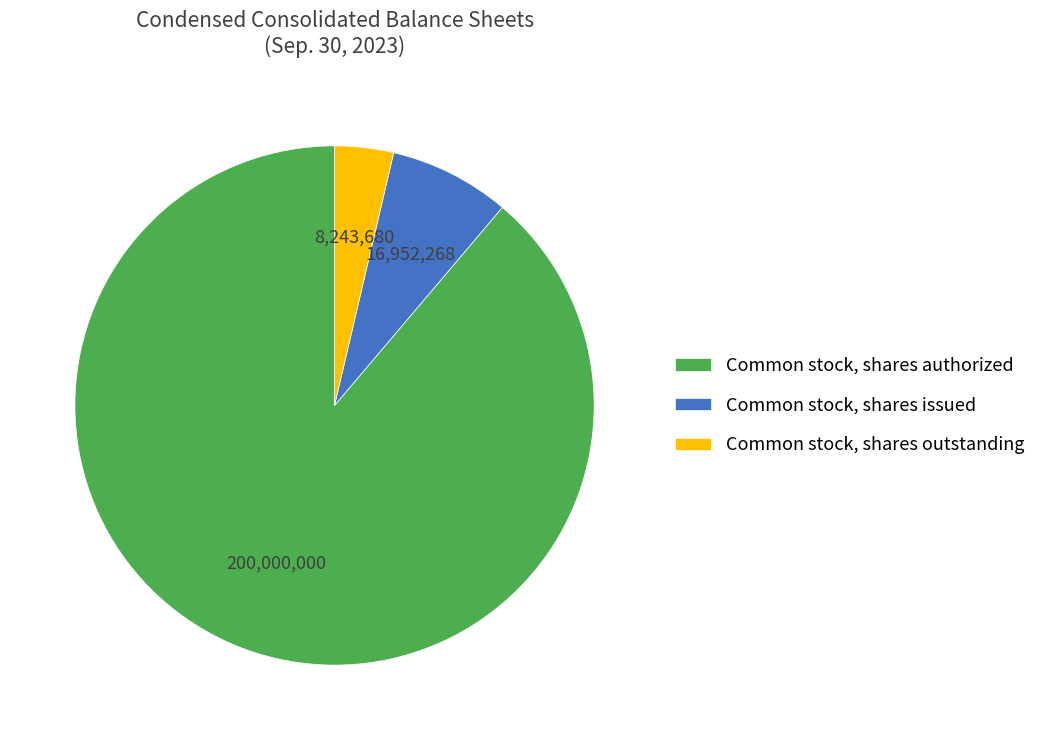

Rank the categories by value from lowest to highest.

Common stock, shares outstanding, Common stock, shares issued, Common stock, shares authorized